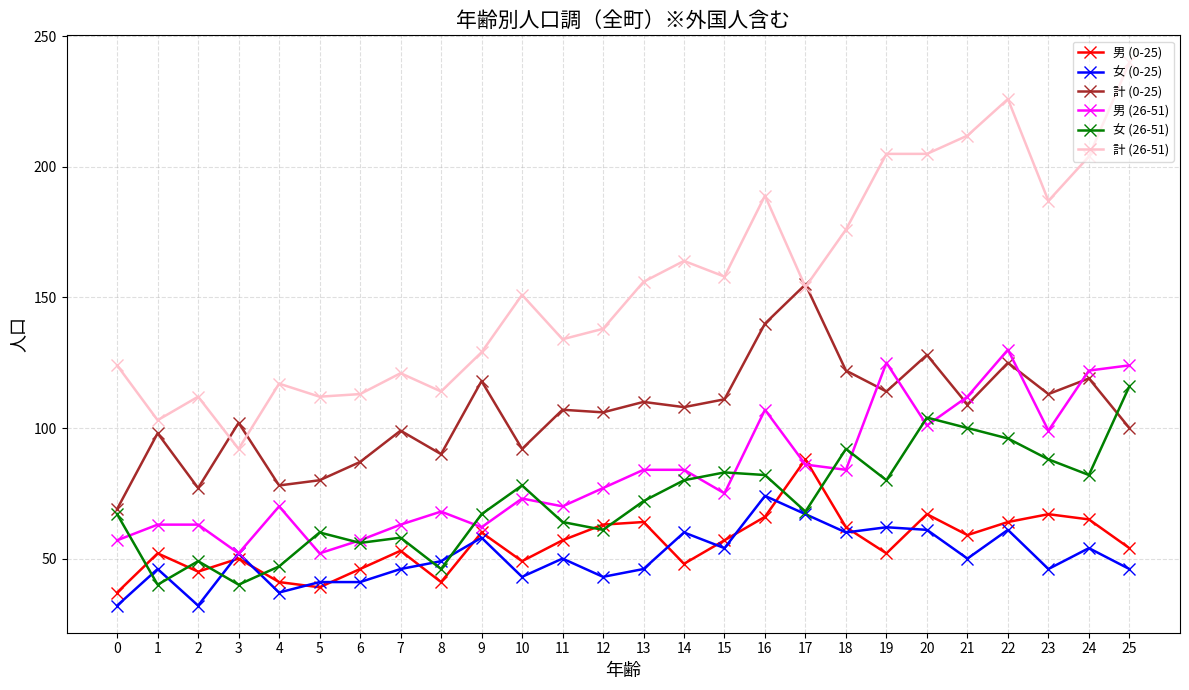

How many lines are shown in the chart?

6